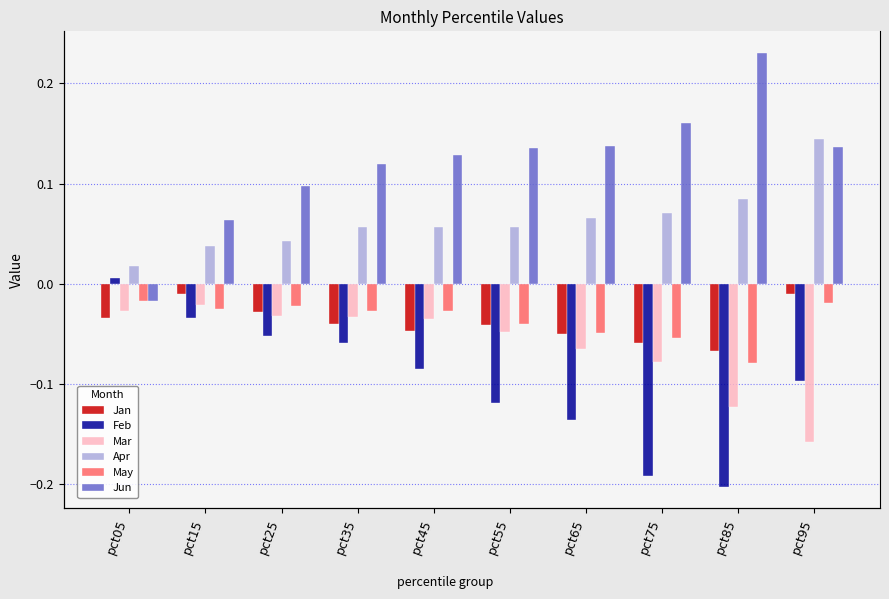

Rank the series at pct75 from lowest to highest value.

Feb, Mar, Jan, May, Apr, Jun